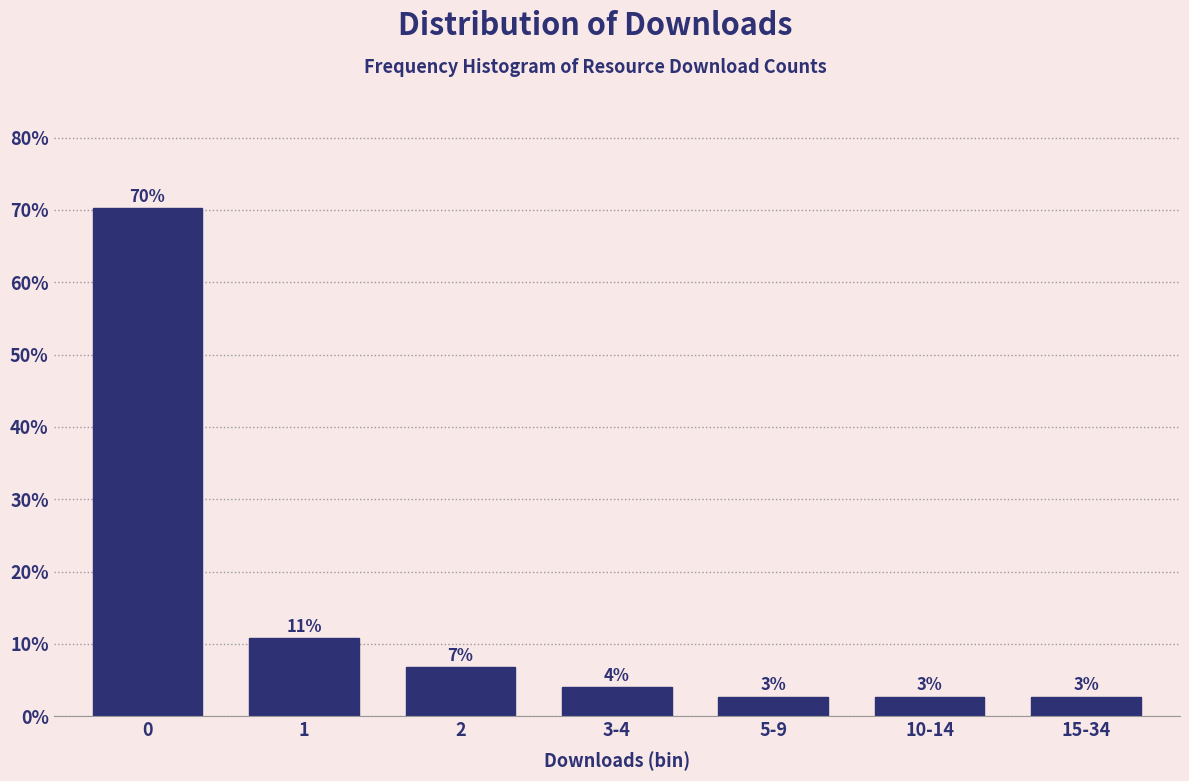

How many bars are there in total?

7